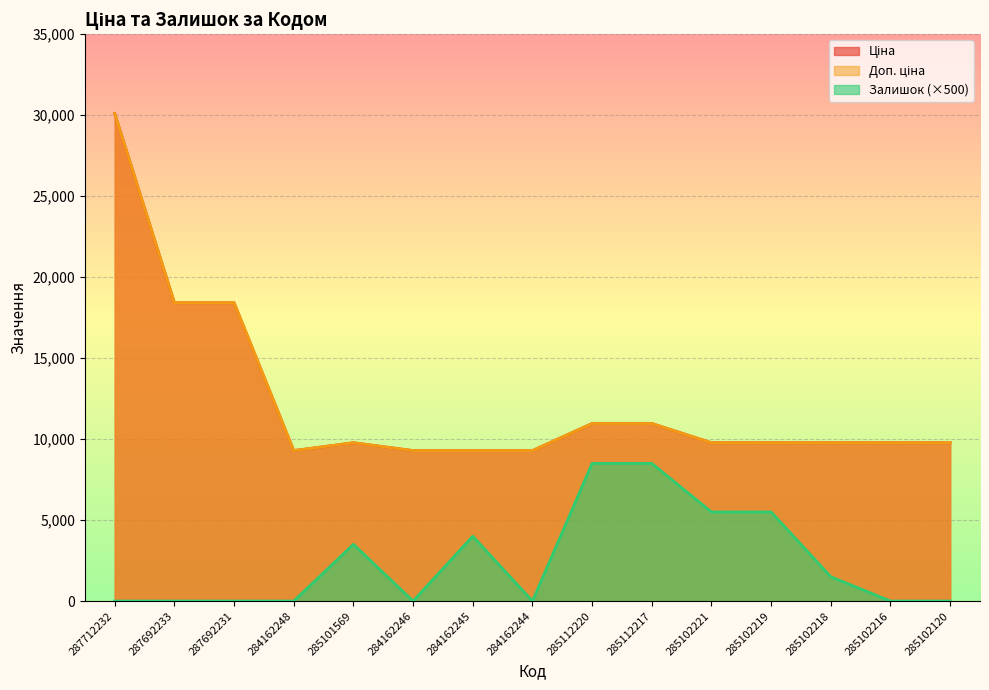

What is the difference between the maximum and second lowest values in the Доп. ціна series?

20812.3